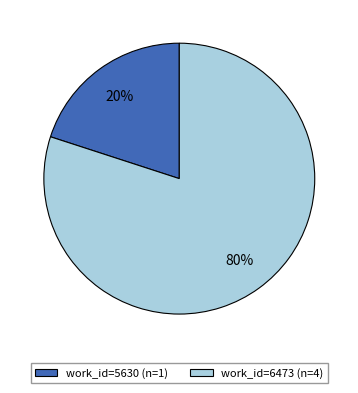

How many segments does this pie chart have?

2